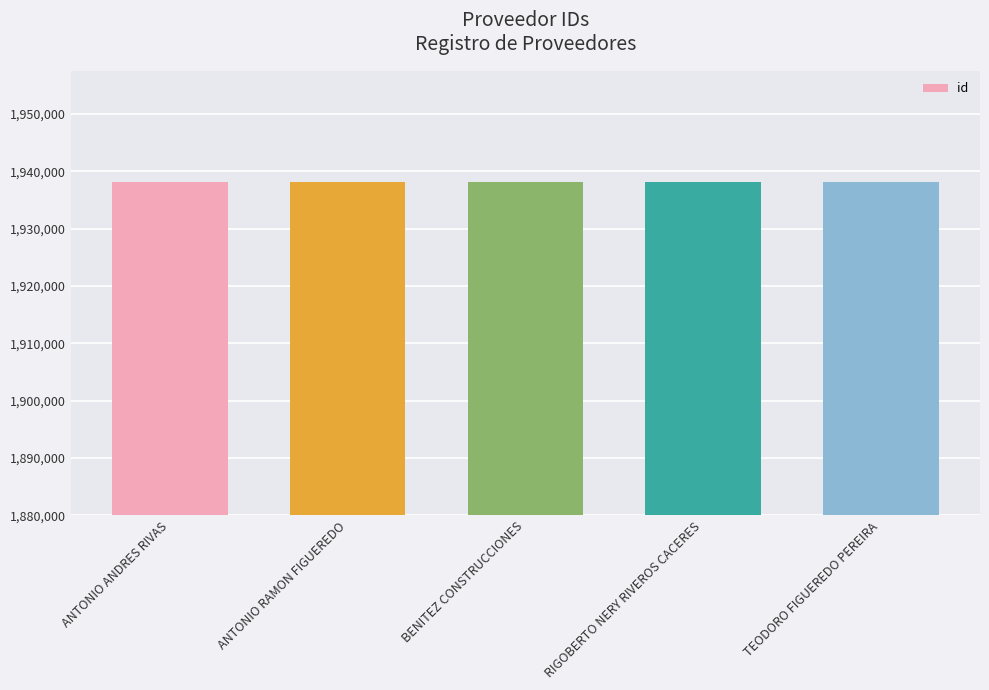

What is the label of the 4th bar from the left?

RIGOBERTO NERY RIVEROS CACERES